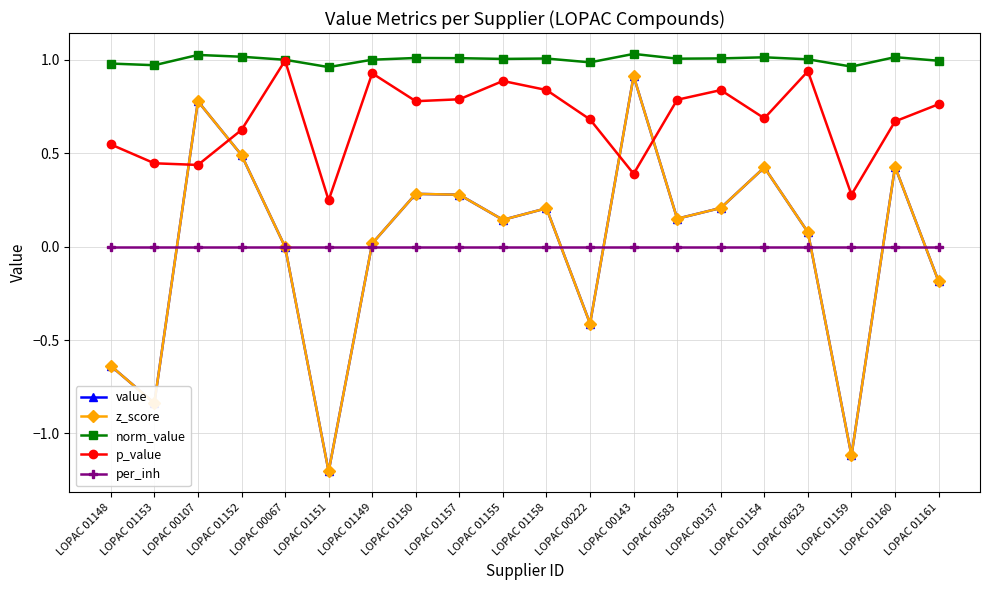

True or false: z_score and norm_value intersect in this chart.

False